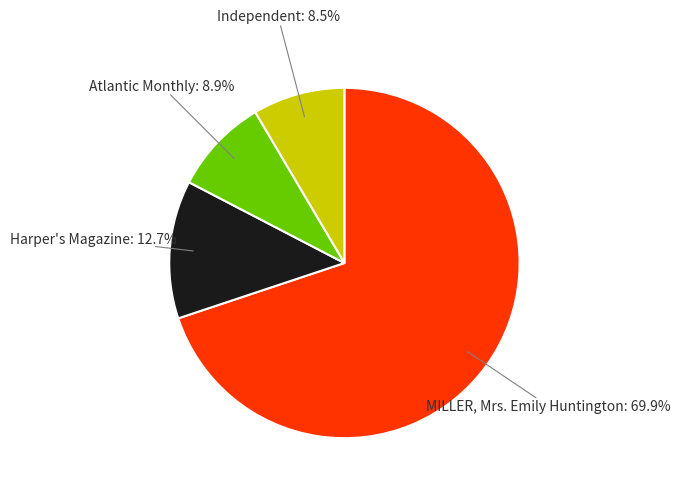

Is there any slice that represents more than half of the pie?

Yes